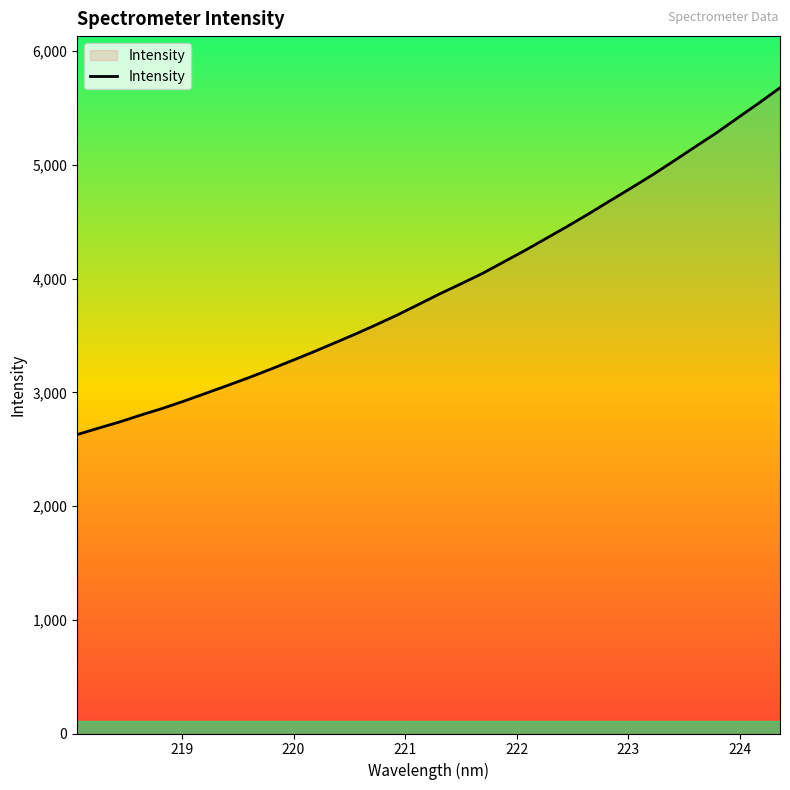

True or false: the data has more than 0 interior local peaks.

False